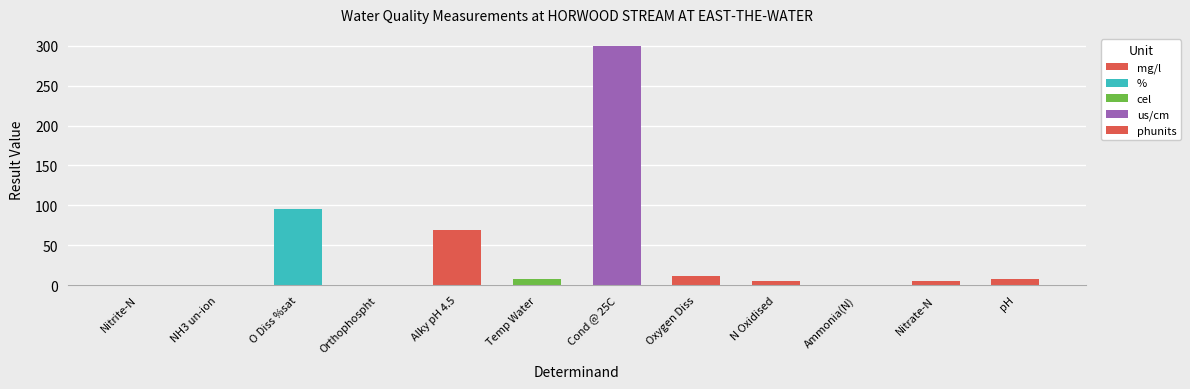

The chart shows a value of 11.3 at Oxygen Diss. True or false?

True